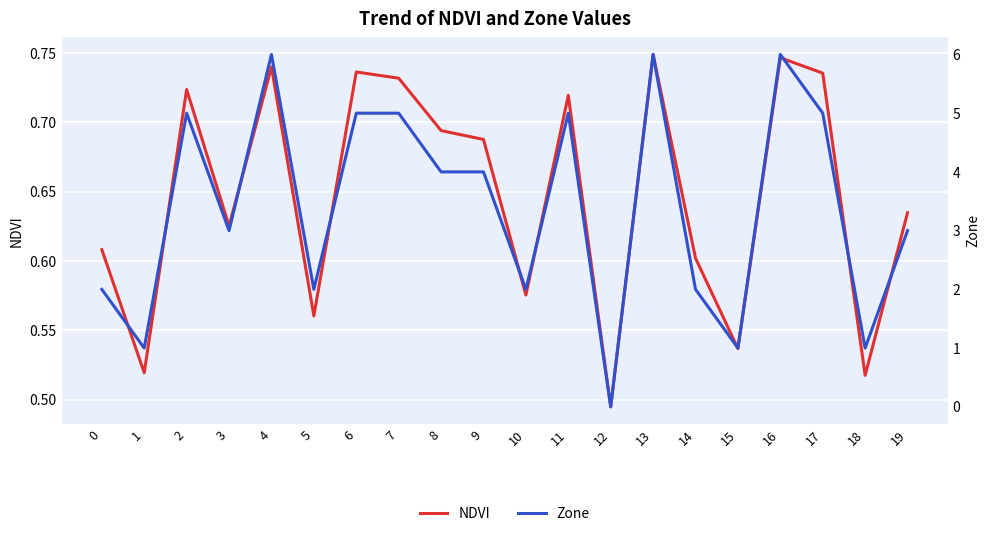

In NDVI, how many points are higher than both neighbors (excluding endpoints)?

6